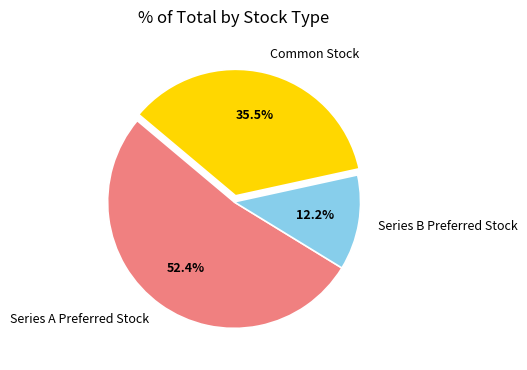

Approximately how many times larger is the value at Series A Preferred Stock compared to Series B Preferred Stock?

4.3